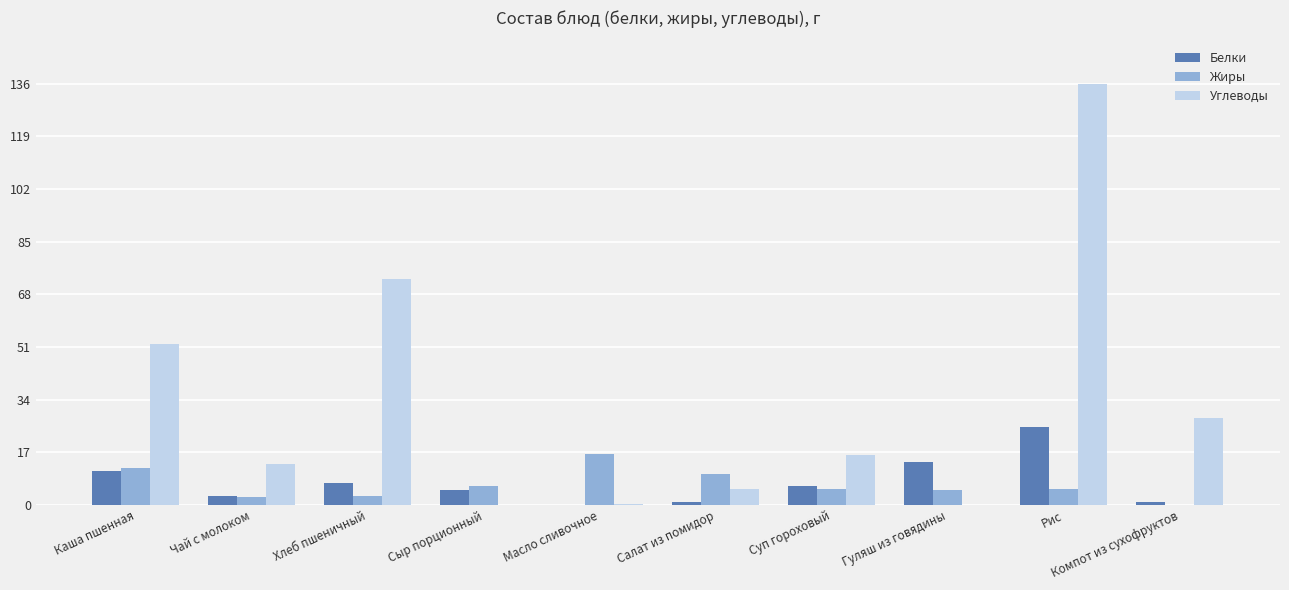

What are all the series names shown in the legend?

Белки, Жиры, Углеводы